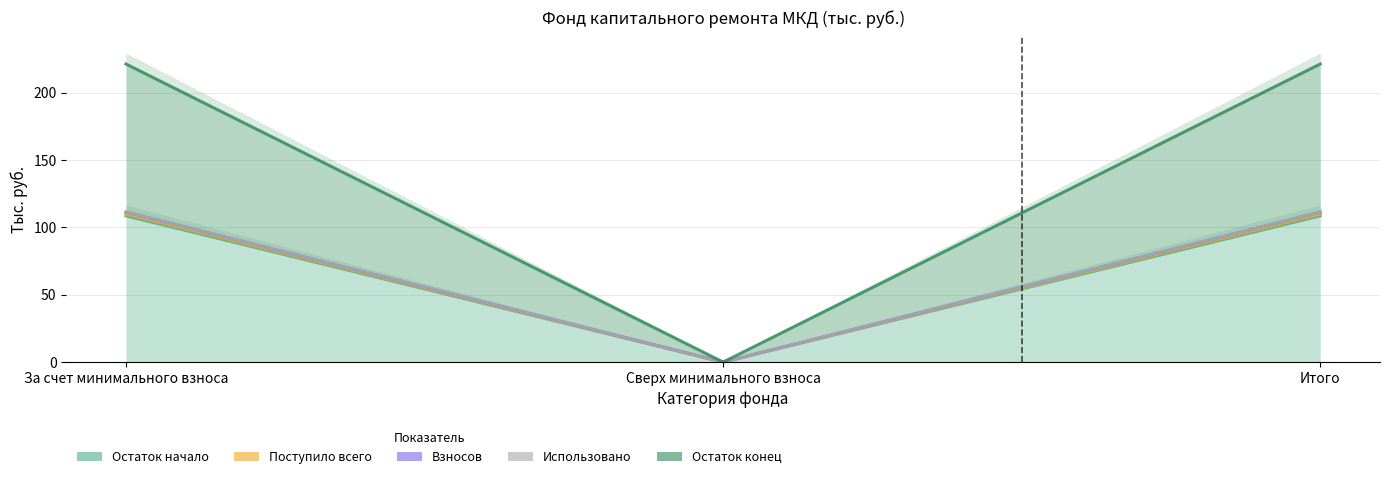

Is it true that Остаток начало equals 0.0 at Сверх минимального взноса?

True